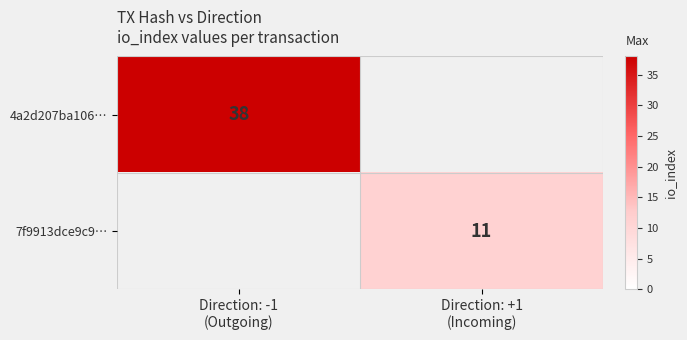

Count the number of categories in the chart.

2